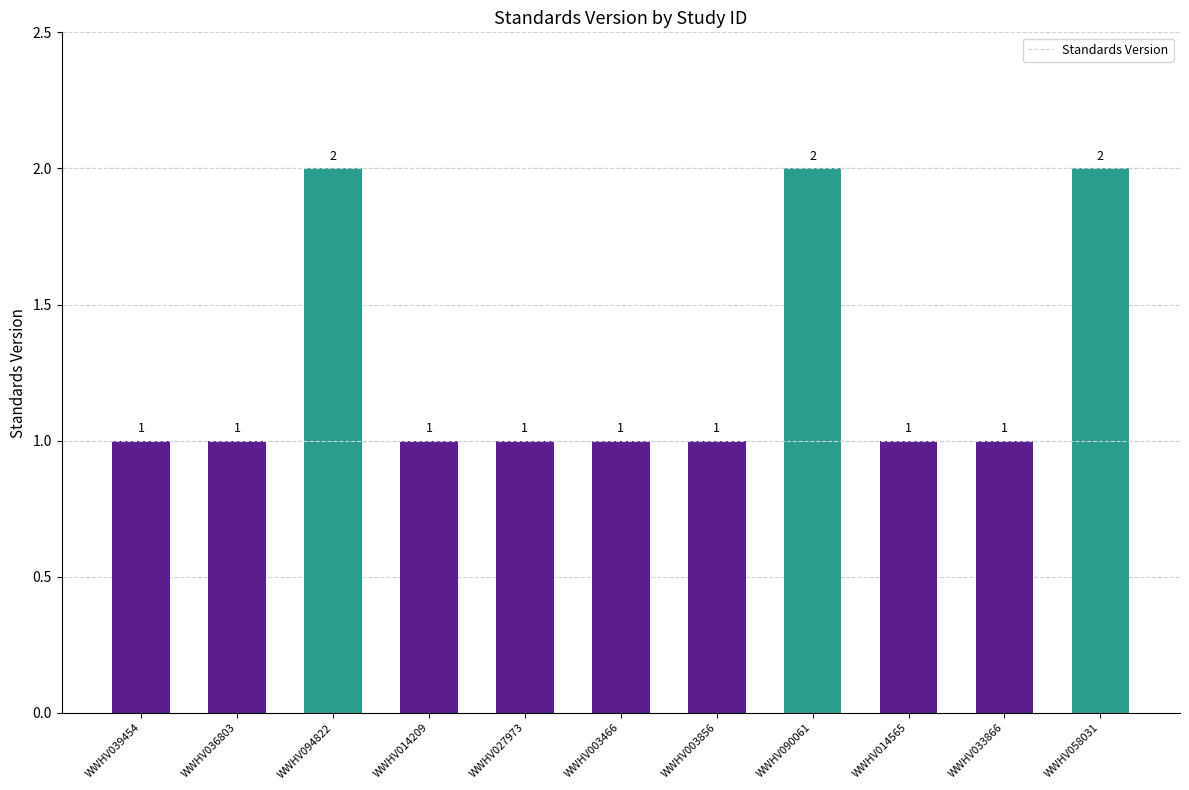

How many values are between 1 and 2?

11